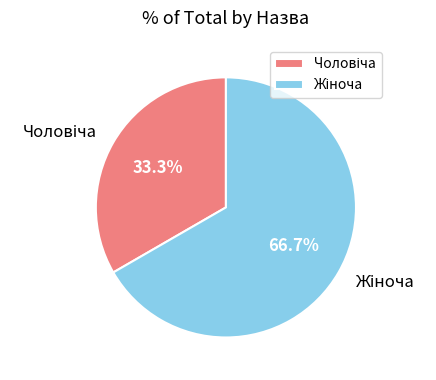

Does any single category account for the majority?

Yes